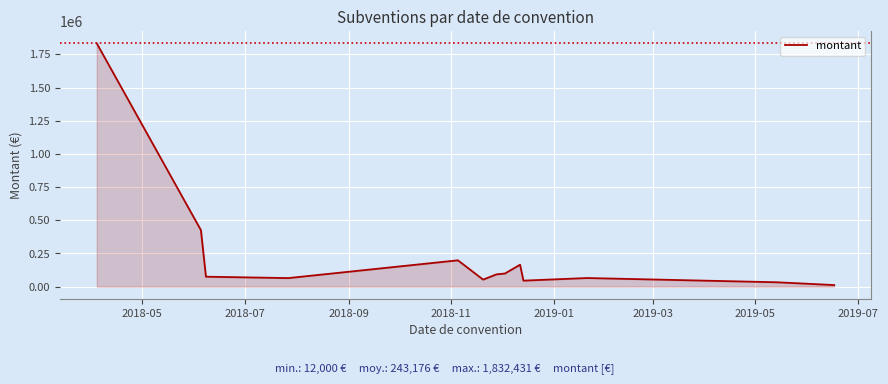

What is the difference between the maximum and minimum values?

1820431.1